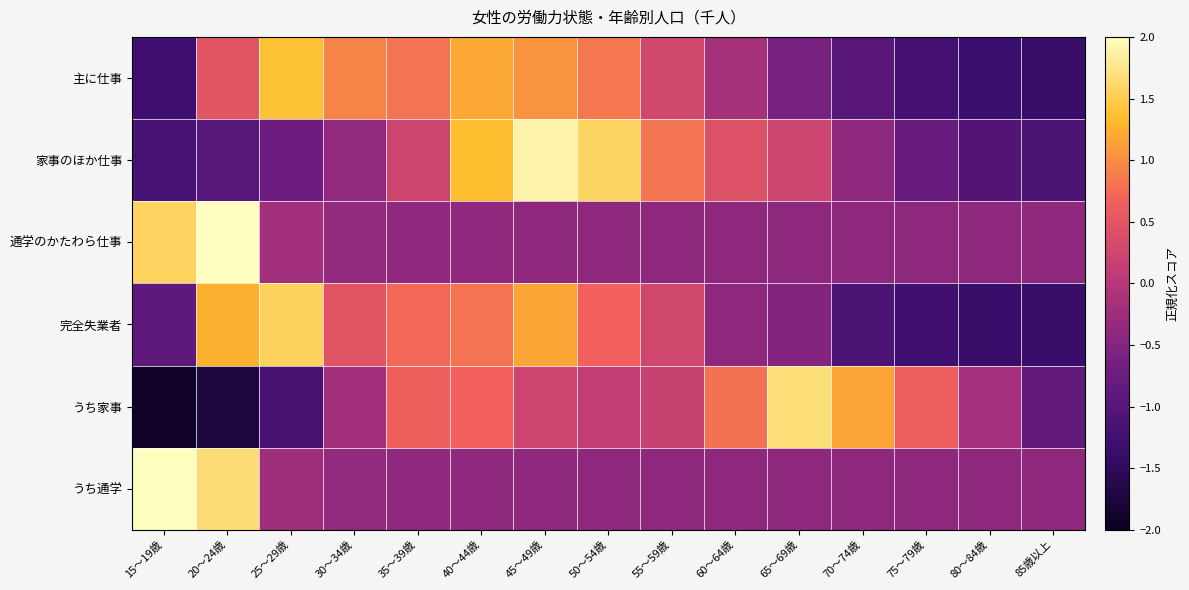

At which category is the sum across all series the highest?

20～24歳